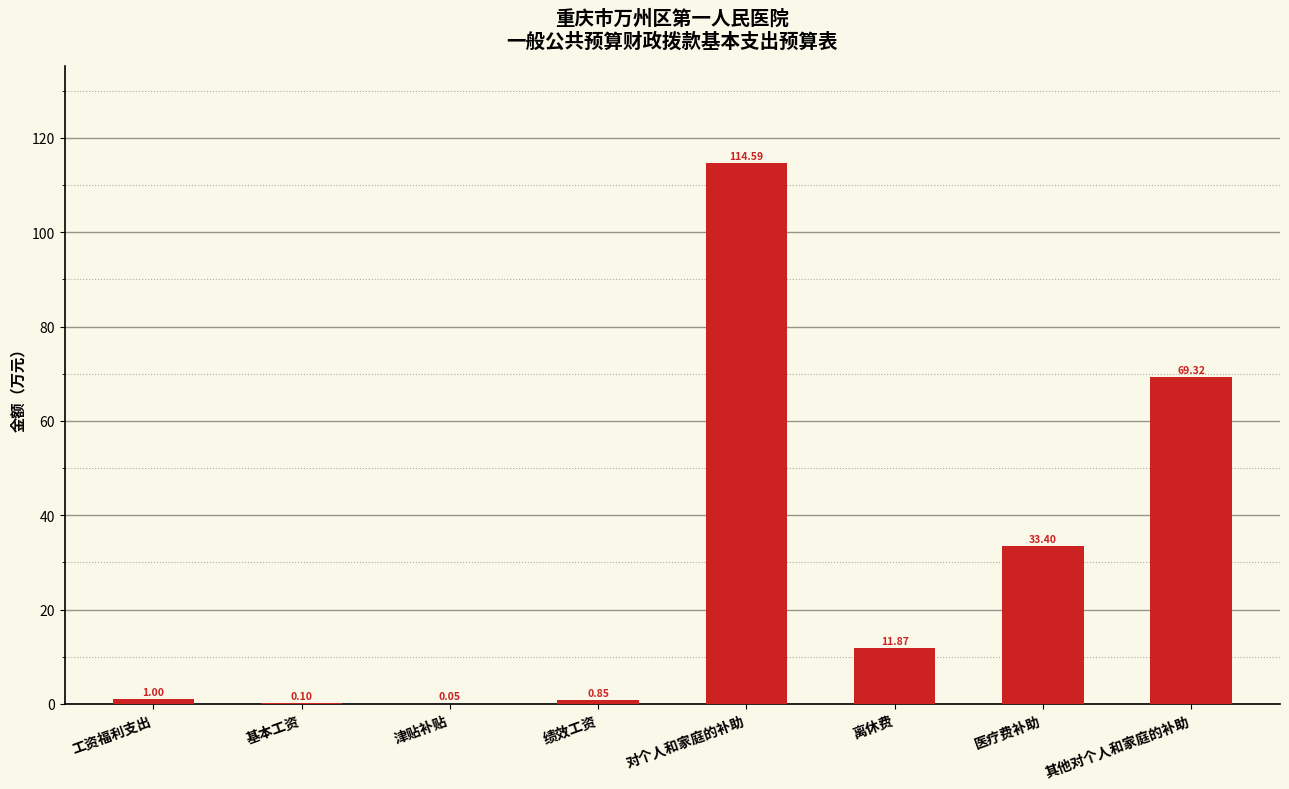

At which category does the chart reach its peak across all series?

对个人和家庭的补助